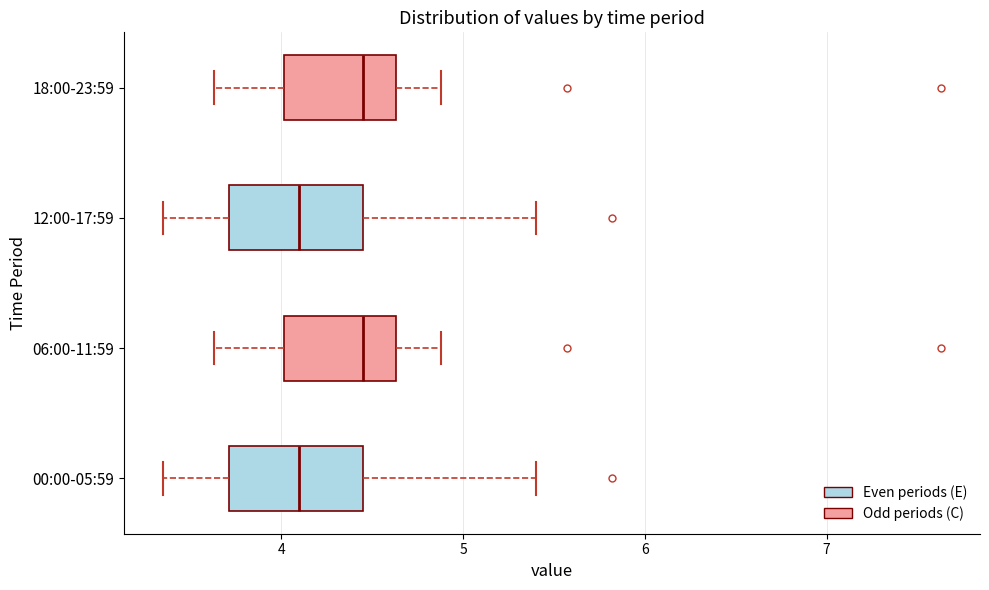

Reading bottom to top, transcribe this box plot: for each box, give where its median line is, the range the box spans, and where its two whiskers end, as read against the x-axis. The values are not printed on the chart, so give them approximately, as read against the axis.

00:00-05:59: median 4.1, box 3.7 to 4.4, whiskers 3.4 to 5.4
06:00-11:59: median 4.5, box 4.0 to 4.6, whiskers 3.6 to 4.9
12:00-17:59: median 4.1, box 3.7 to 4.4, whiskers 3.4 to 5.4
18:00-23:59: median 4.5, box 4.0 to 4.6, whiskers 3.6 to 4.9